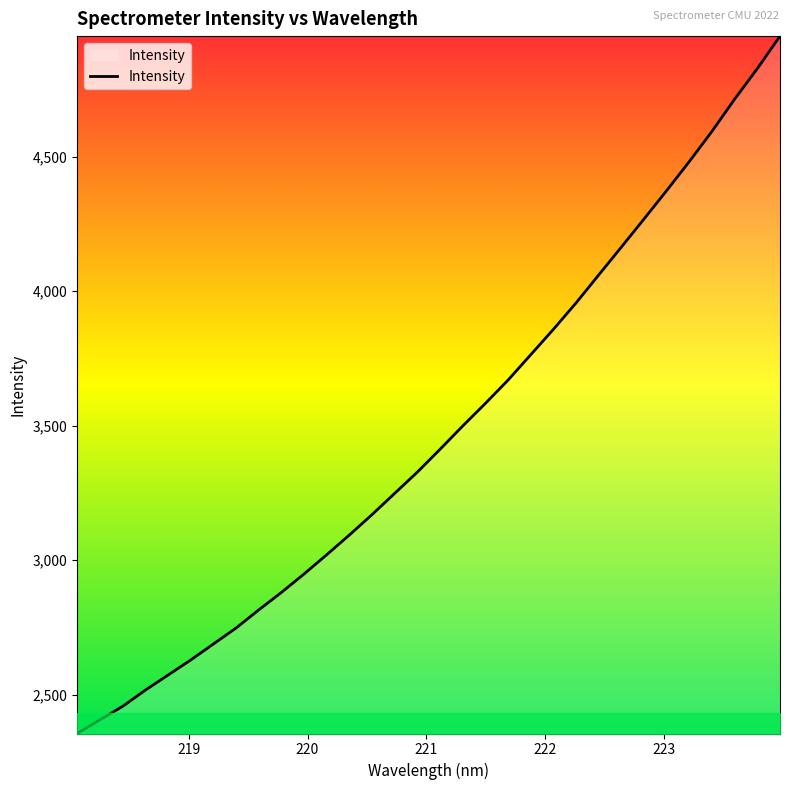

What is the difference between the maximum and minimum values?

2592.9